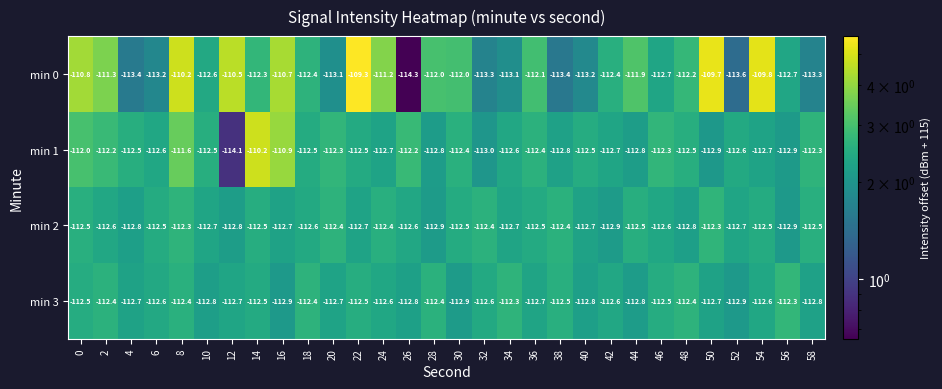

How many series are shown in this chart?

4